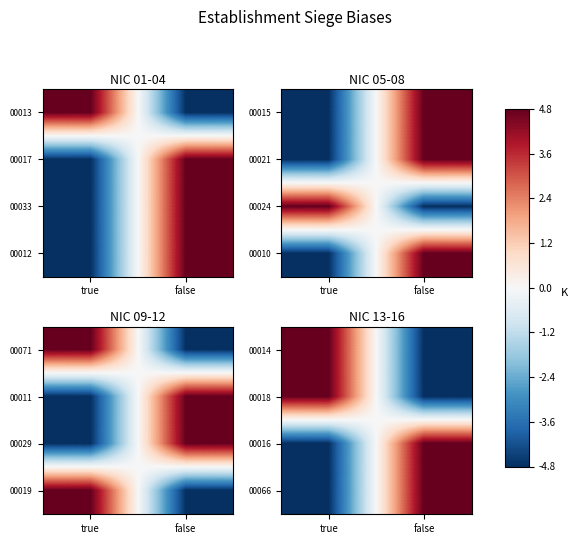

At which label does 00066 reach its peak?

false